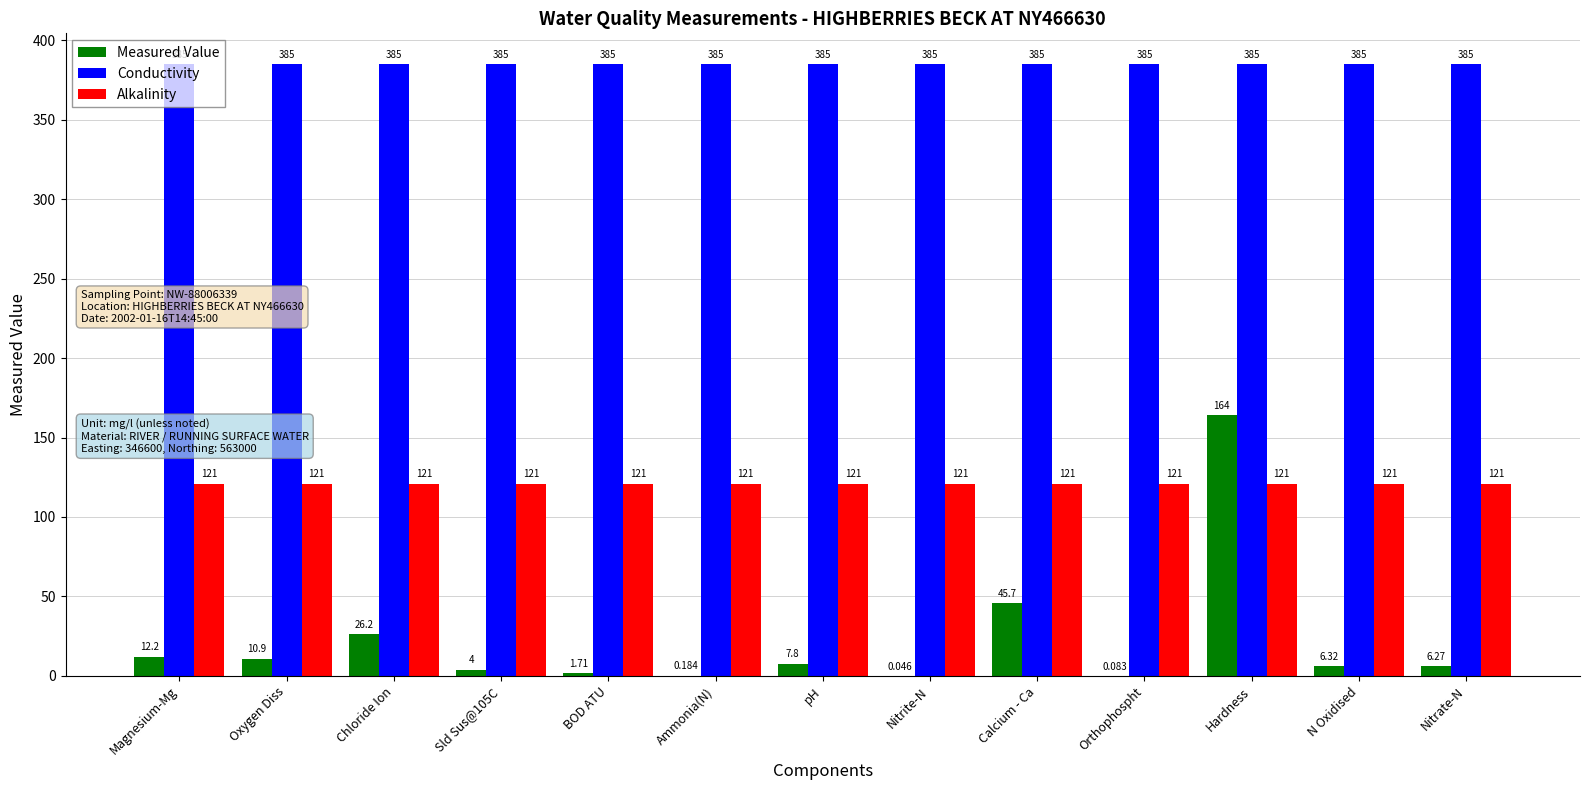

Which category has the highest value in the Measured Value series?

Hardness